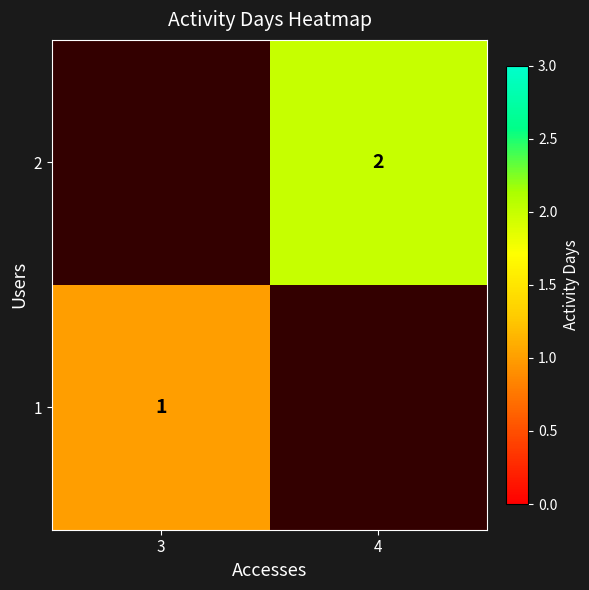

The value of 2 at 4 is 2. True or false?

True